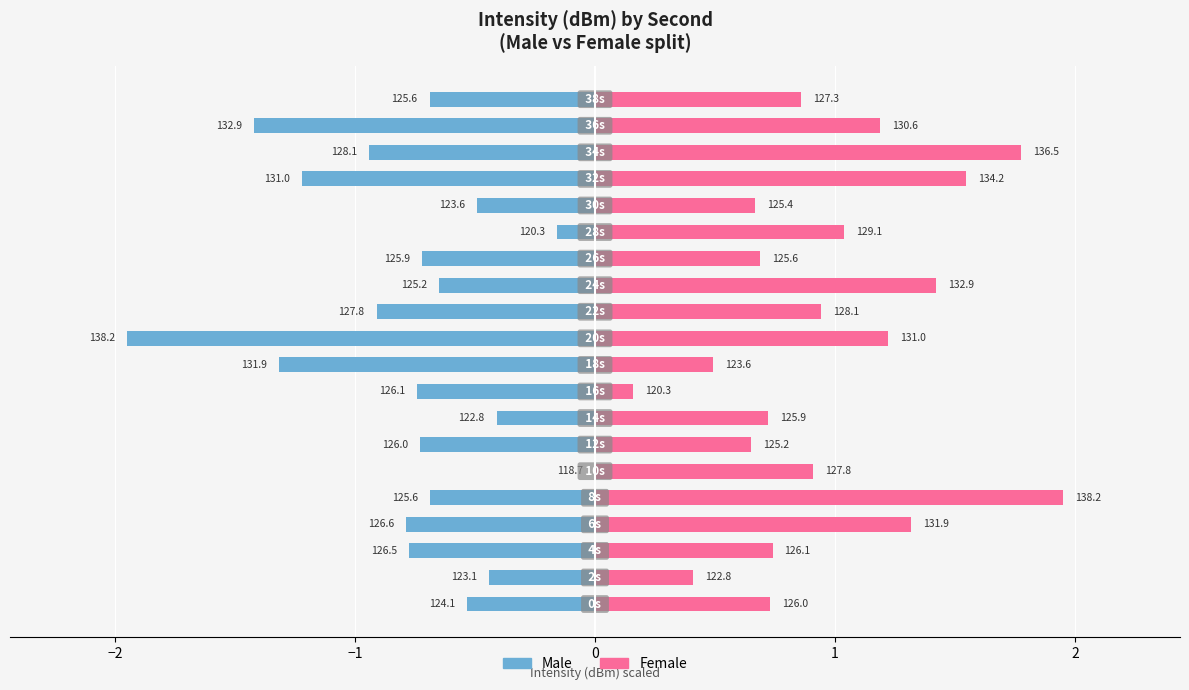

Which series changed the most between 9 and 10?

Female